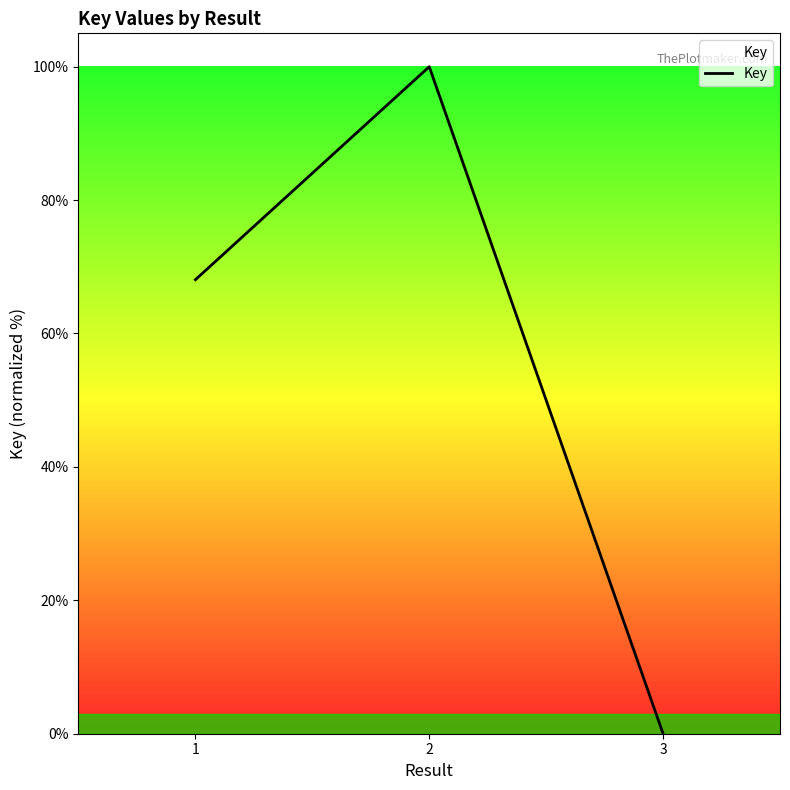

Rank the categories by value from highest to lowest.

2, 1, 3